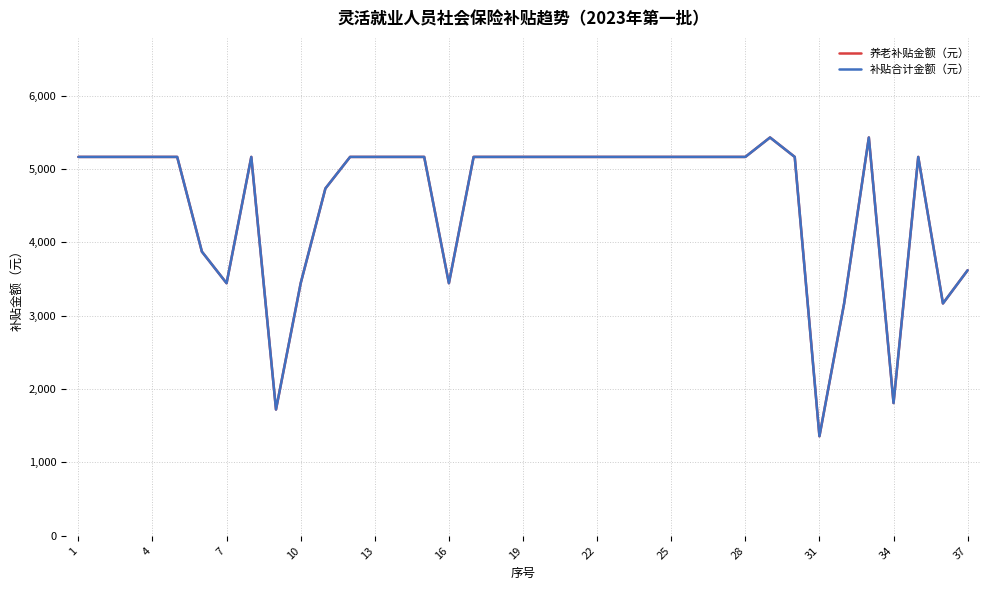

Is this an area chart (filled region under the line)?

No